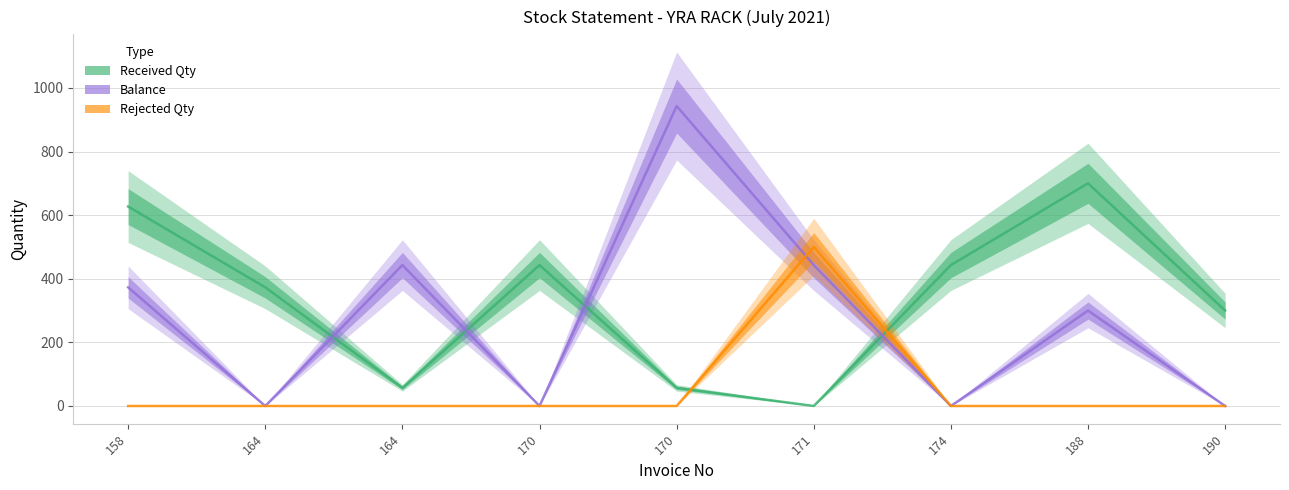

Which series changed the most between 164 and 170?

Balance